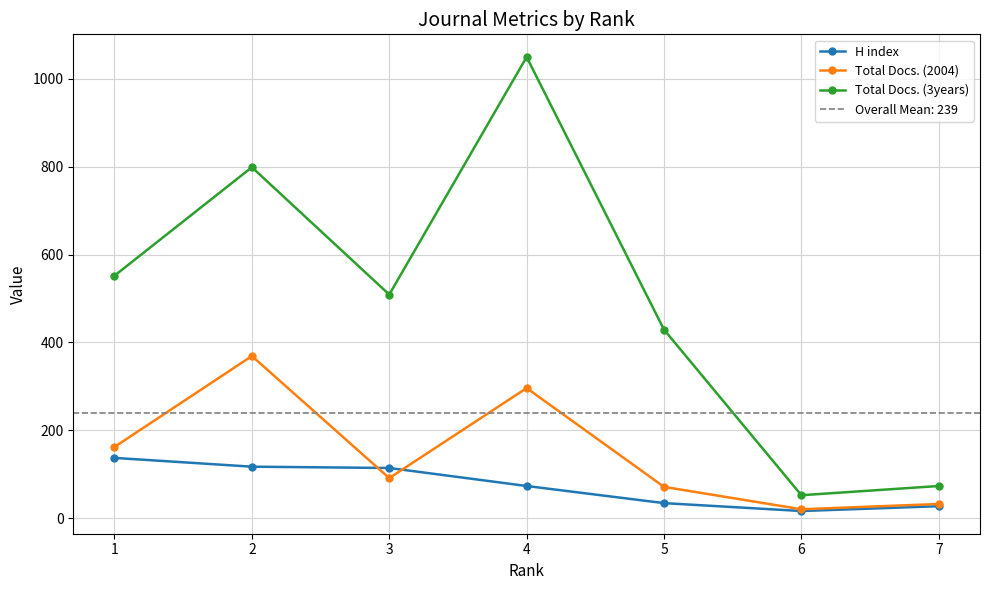

Count the number of categories in the chart.

7